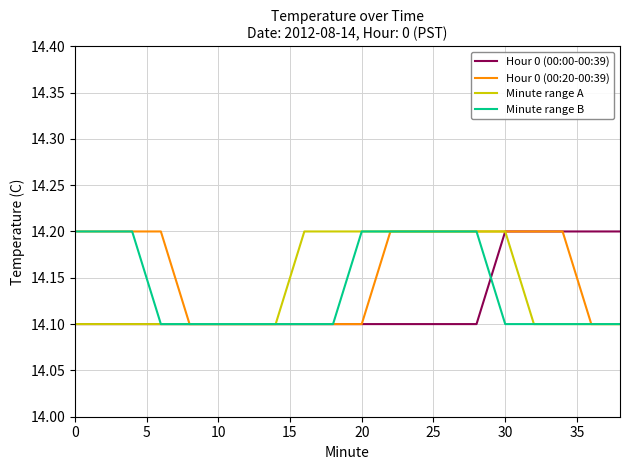

What is the highest value of the Hour 0 (00:20-00:39) series?

14.2